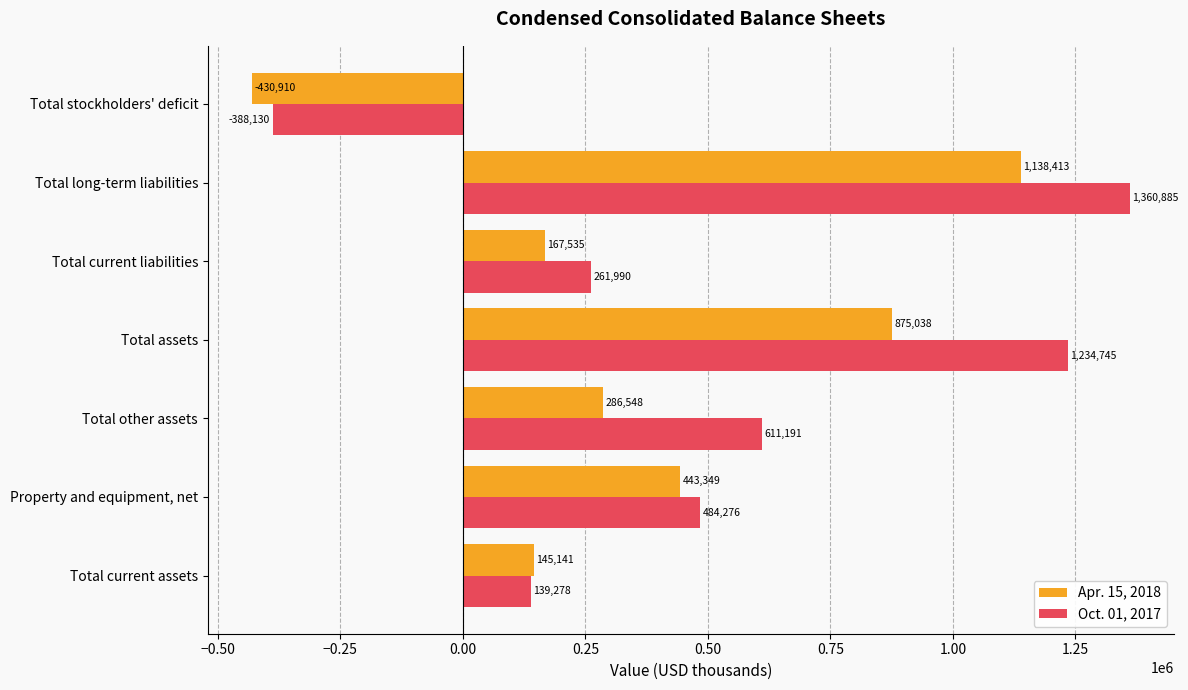

At which category is the sum across all series the highest?

Total long-term liabilities